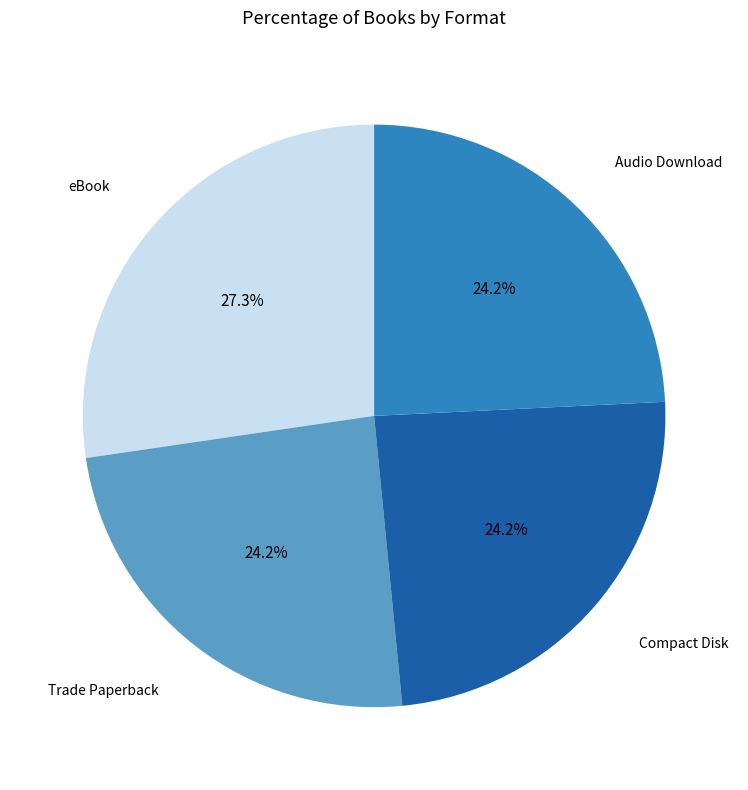

Is there any slice that represents more than half of the pie?

No